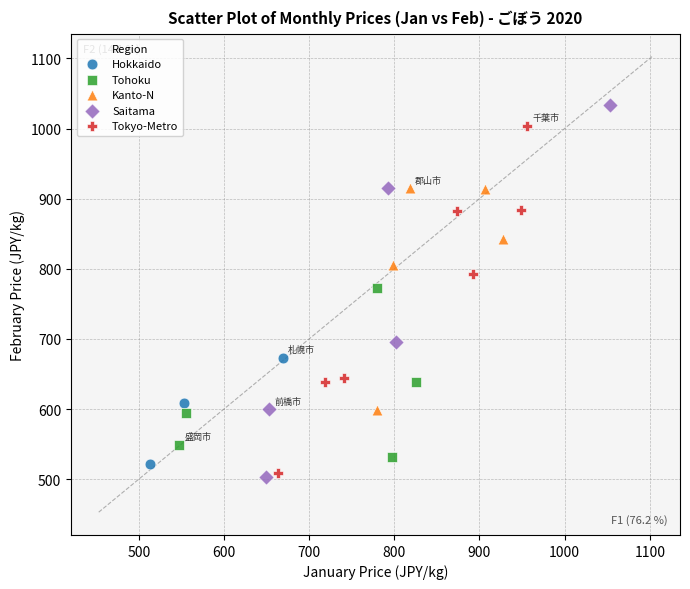

Which series reaches the maximum Y coordinate?

Saitama